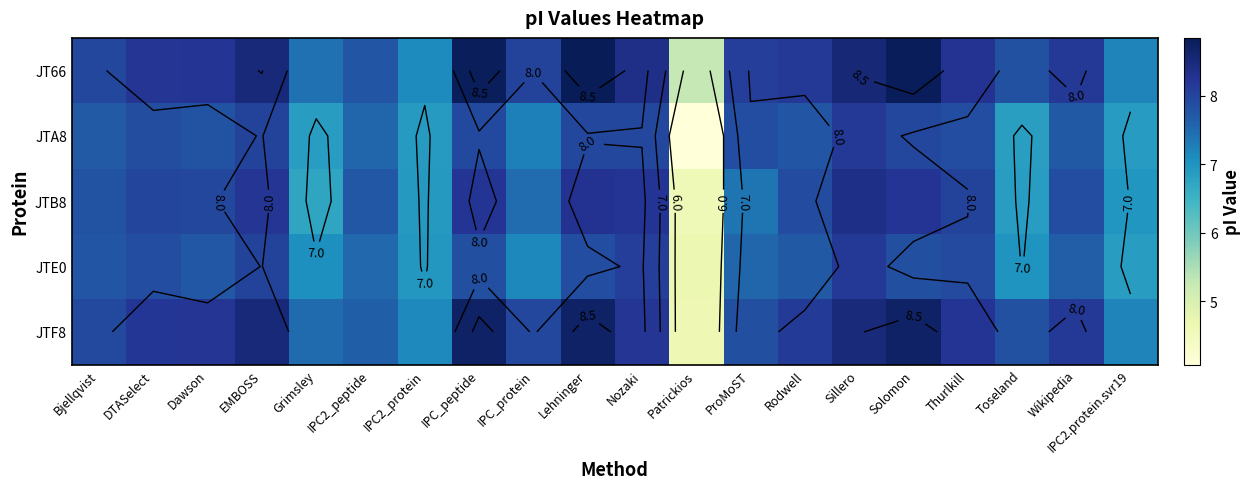

What is the difference between the second highest and second lowest values in the JTB8 series?

1.6